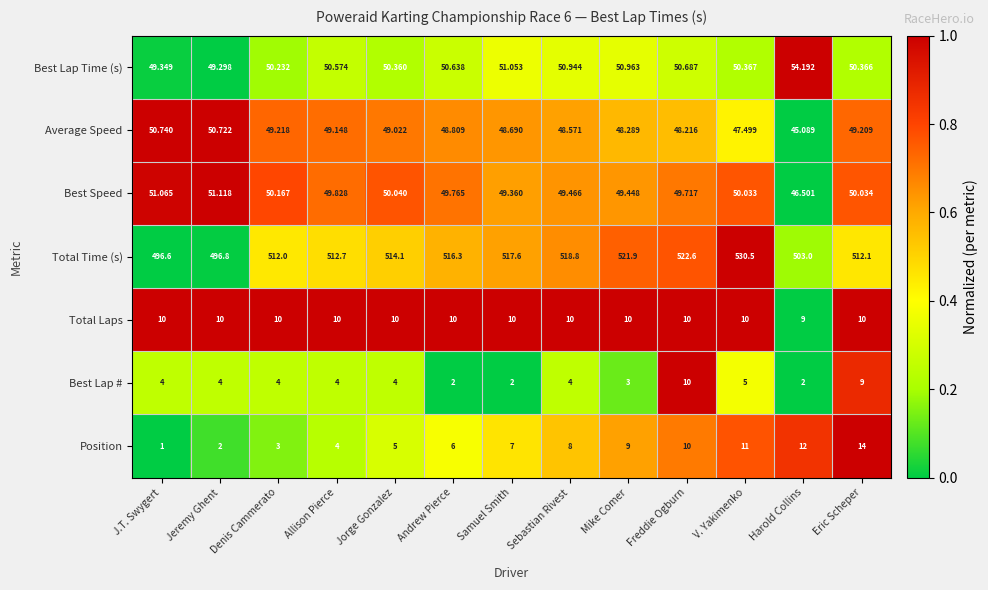

List the labels in order of Best Speed value, largest first.

Jeremy Ghent, J.T. Swygert, Denis Cammerato, Jorge Gonzalez, Eric Scheper, V. Yakimenko, Allison Pierce, Andrew Pierce, Freddie Ogburn, Sebastian Rivest, Mike Comer, Samuel Smith, Harold Collins